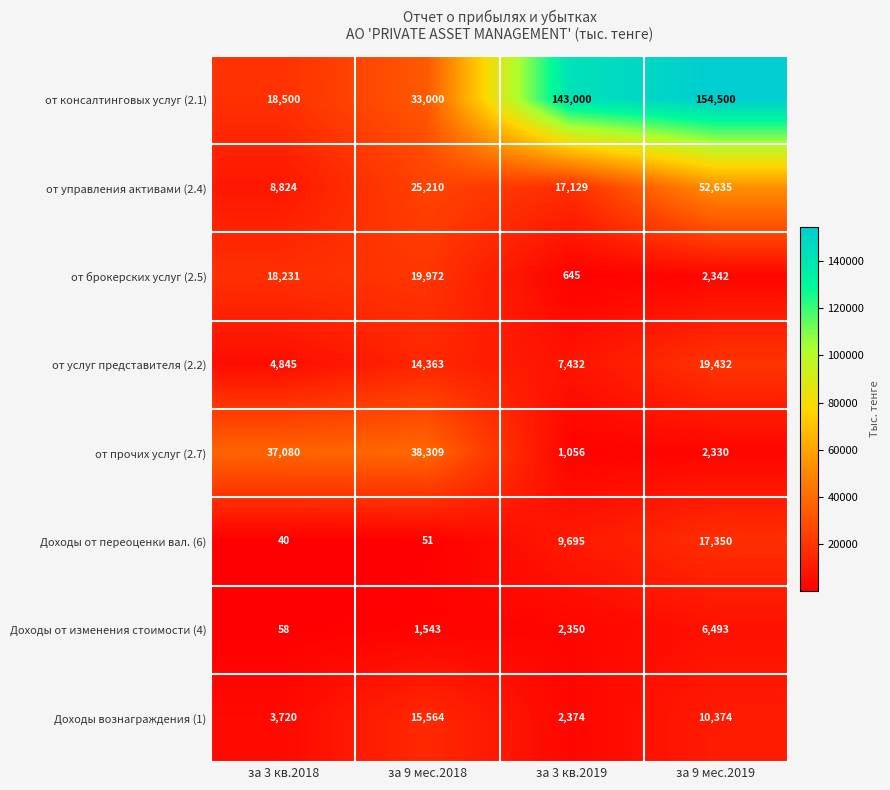

Is it true that Доходы от изменения стоимости (4) equals 8977 at за 9 мес.2019?

False